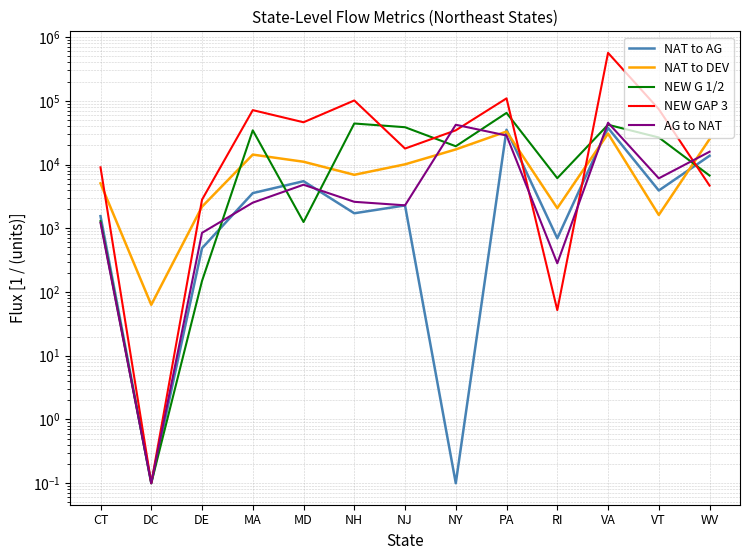

Which series changed the most between DE and NH?

NEW GAP 3